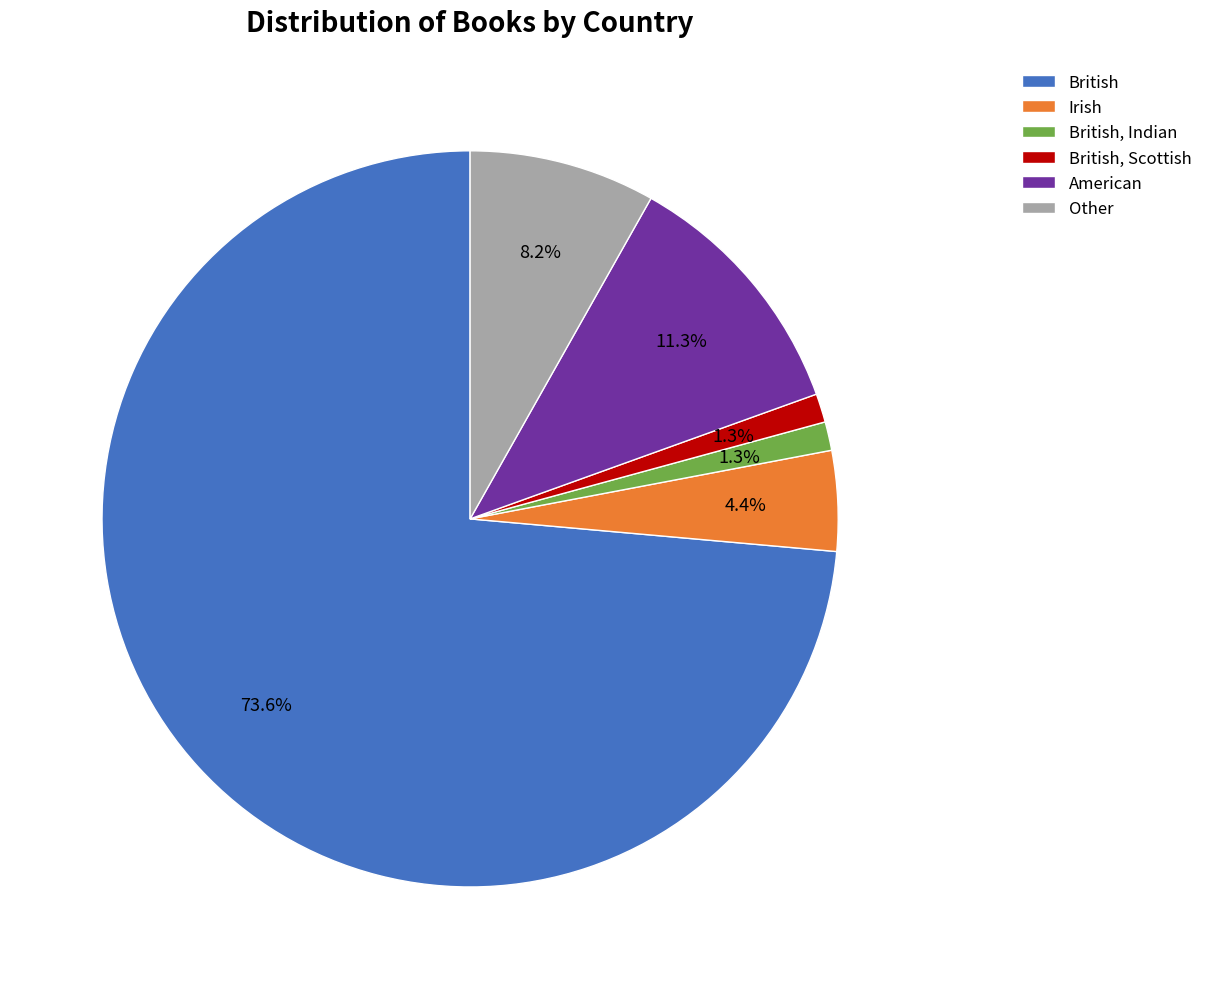

To the nearest percent, what is the difference between the Irish and American slice percentages?

7%